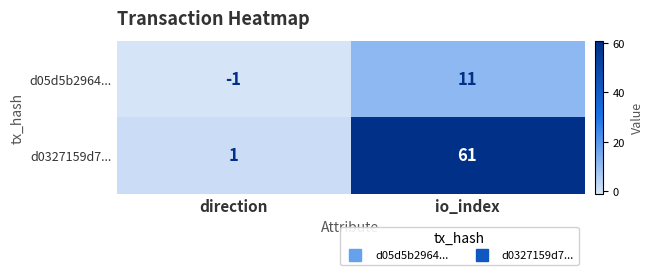

Reading right to left, list all the values displayed in this chart.

d05d5b2964...: 11	-1
d0327159d7...: 61	1